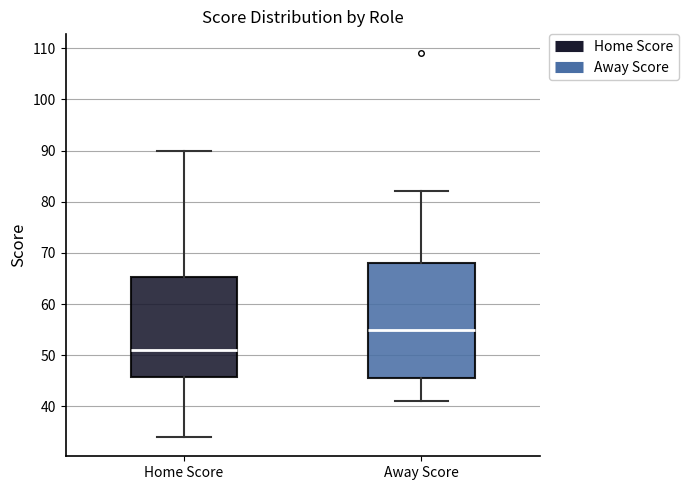

Which box's median line is the highest?

Away Score